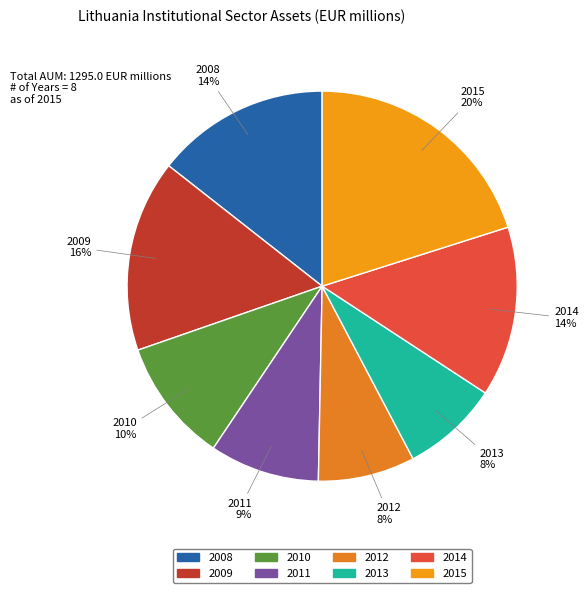

What is the largest slice in the pie chart?

2015